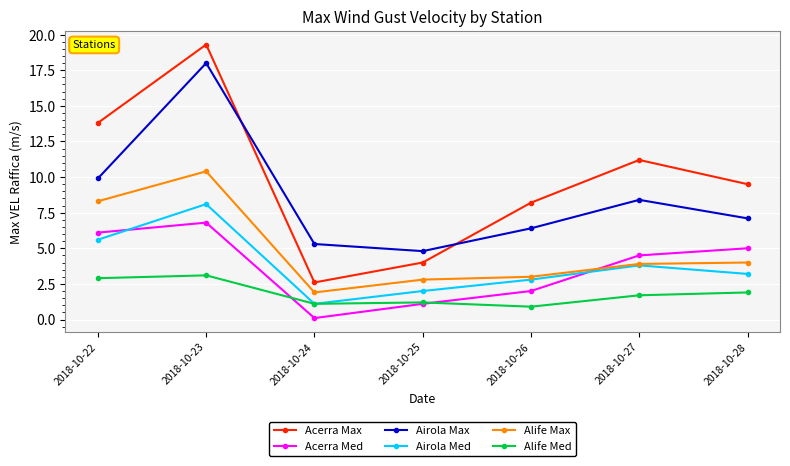

What is the sum of all Alife Med values?

12.8